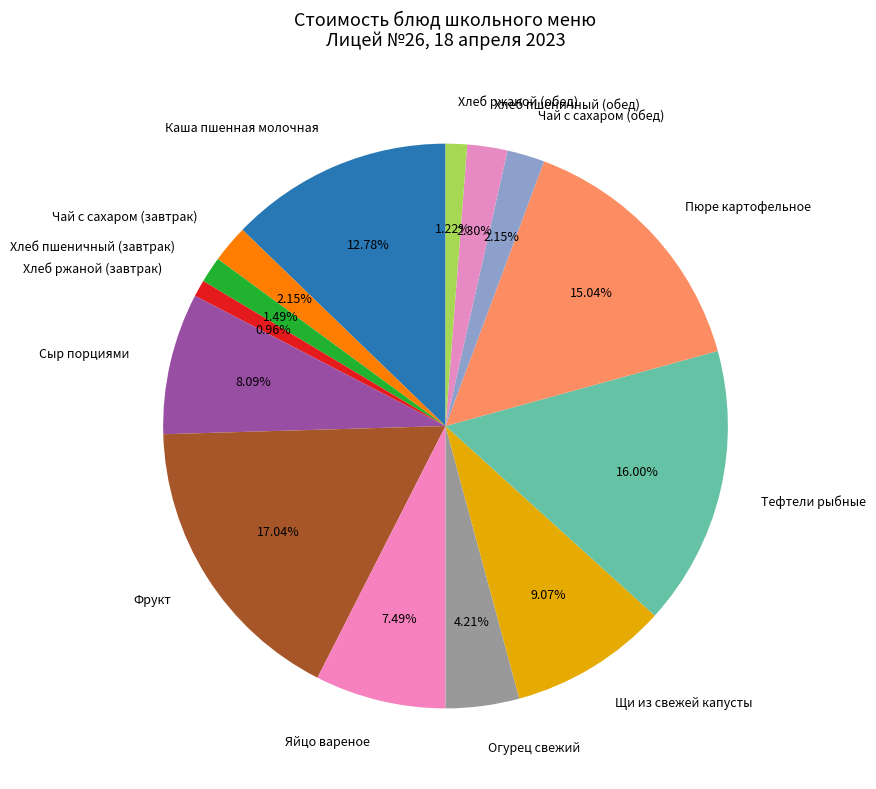

Is Пюре картофельное the majority of the pie?

No